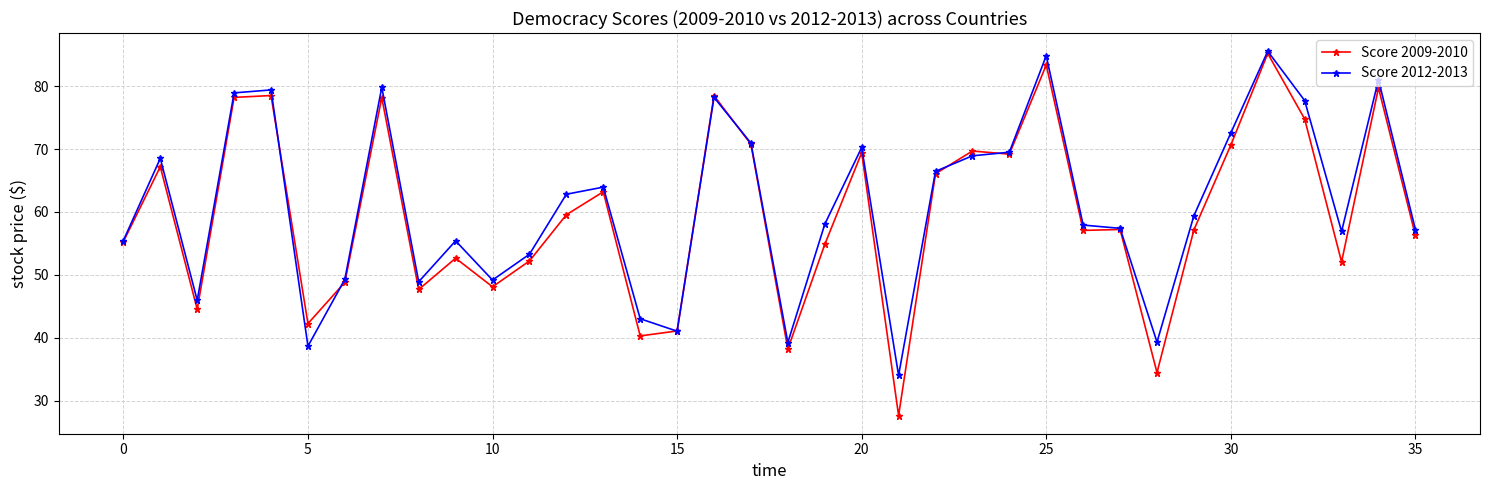

Which series has the widest spread of values?

Score 2009-2010